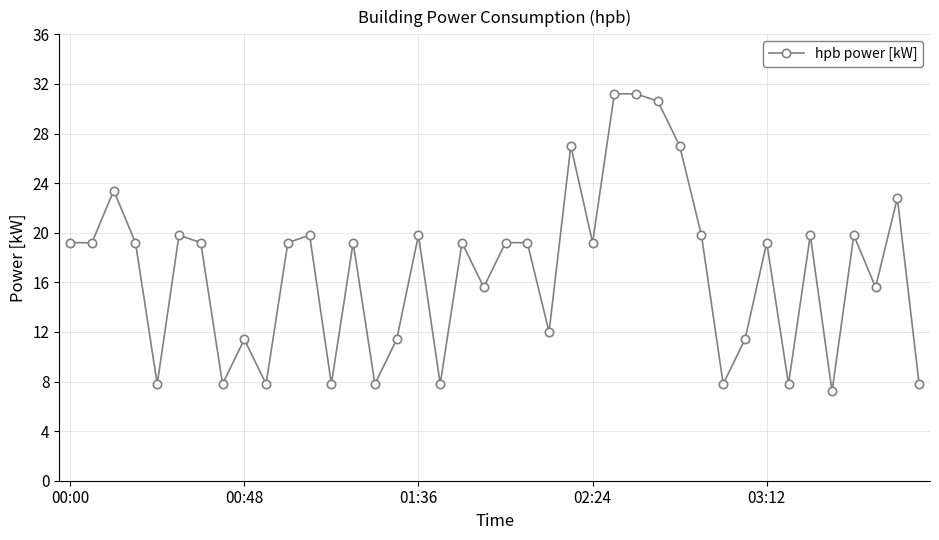

How many data points are above 19?

24